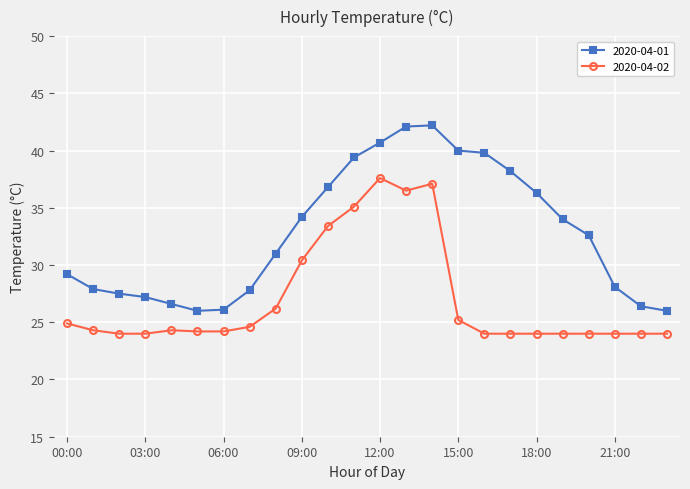

Which series has the widest spread of values?

2020-04-01